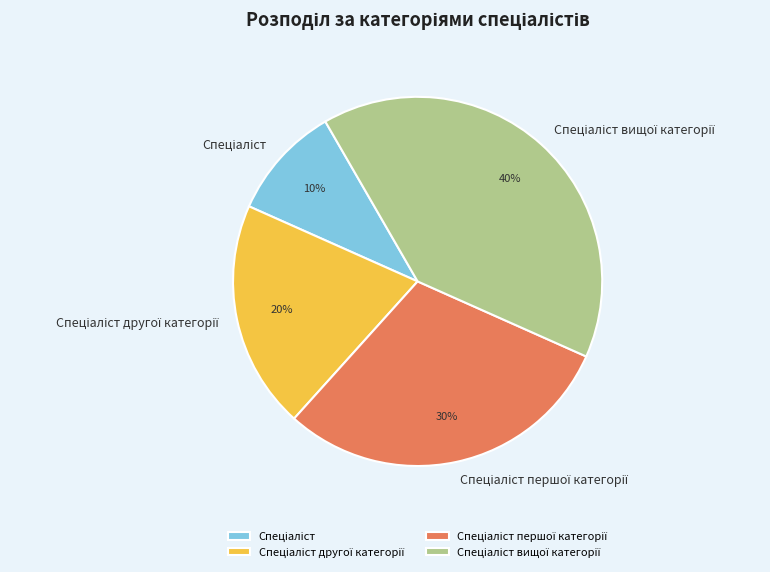

How many slices are in this pie chart?

4